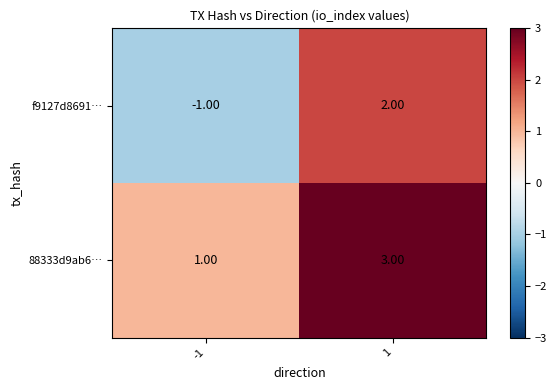

What is the sum of all 88333d9ab6… values?

4